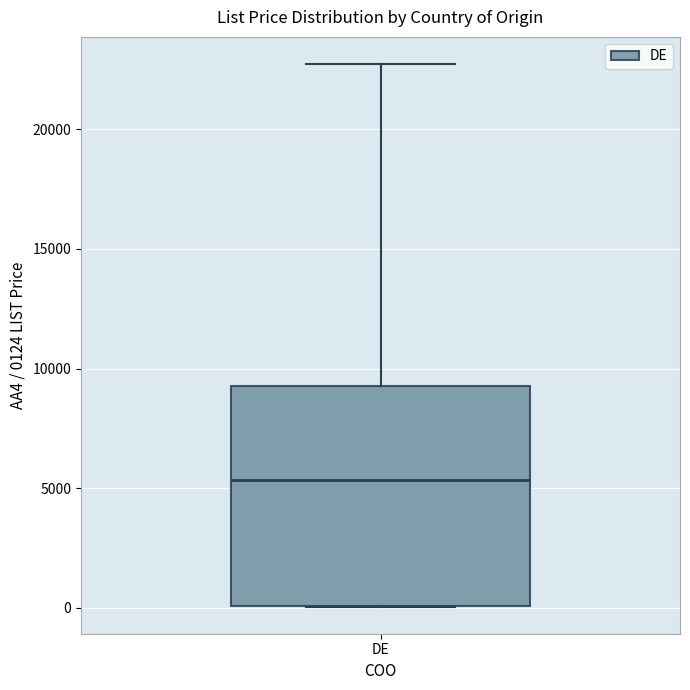

Where is the upper edge of the box for DE on the y-axis? The values are not printed on the chart, so give them approximately, as read against the axis.

9500